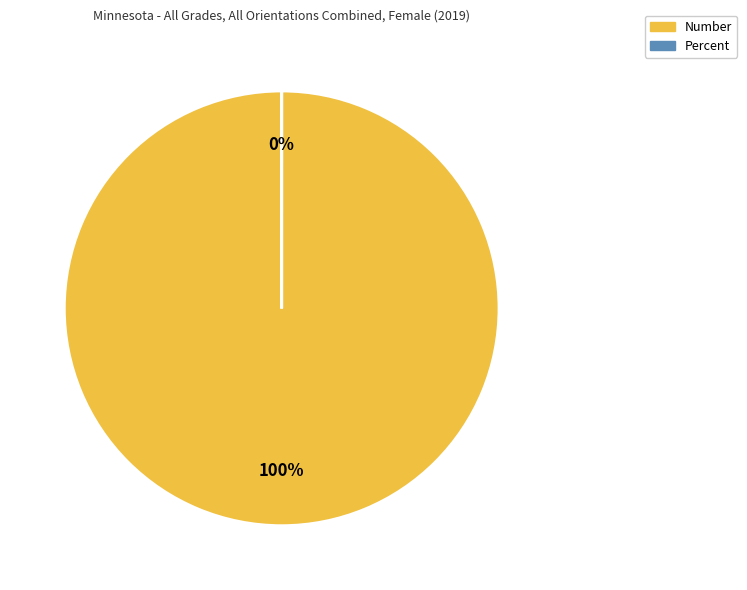

The Number slice represents 100% of the pie. True or false?

True